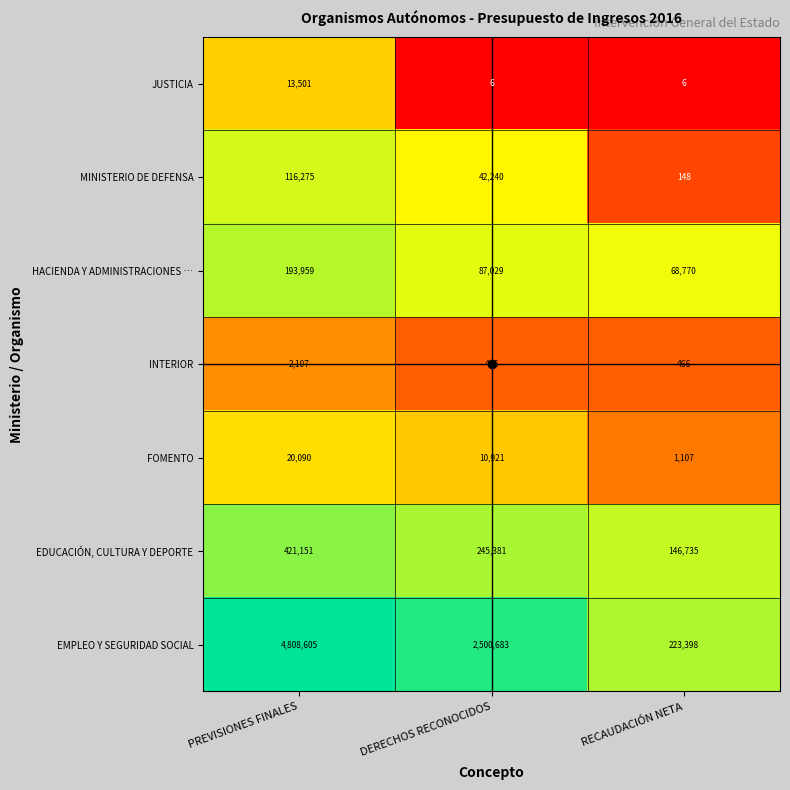

What is the total value across all series at RECAUDACIÓN NETA?

440630